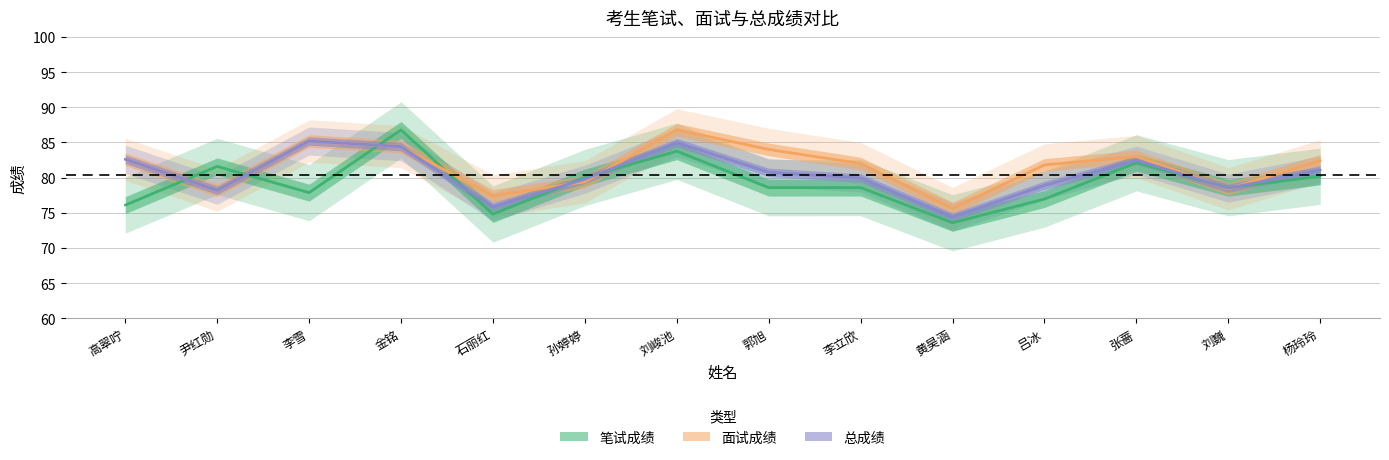

True or false: 笔试成绩 has more than 1 points higher than both neighbors.

True